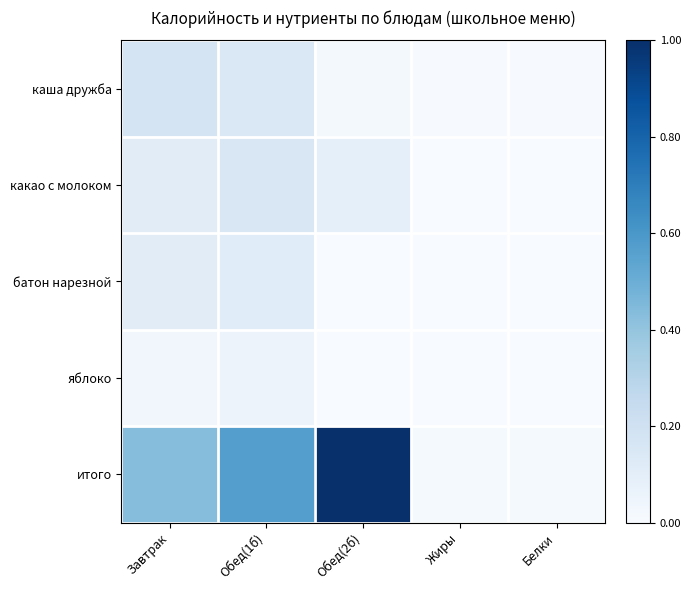

At which category is the sum across all series the highest?

Обед(2б)